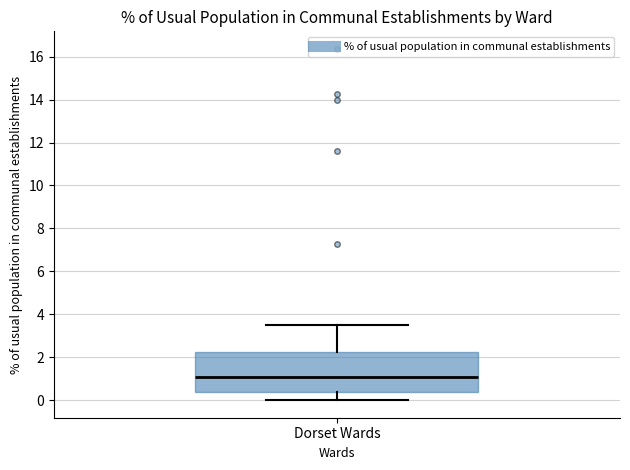

Transcribe this box plot: give where the median line is, the range the box spans, and where the two whiskers end, as read against the y-axis. The values are not printed on the chart, so give them approximately, as read against the axis.

median 1.0, box 0.4 to 2.2, whiskers 0.0 to 3.6